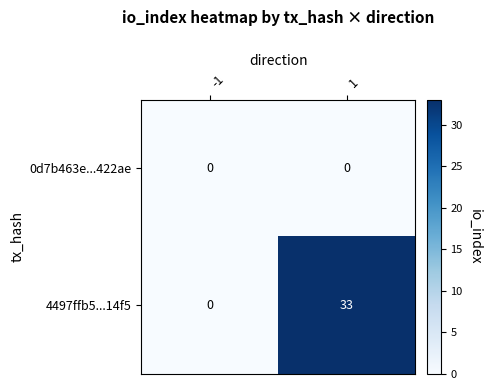

Which series changed the most between -1 and 1?

4497ffb5...14f5